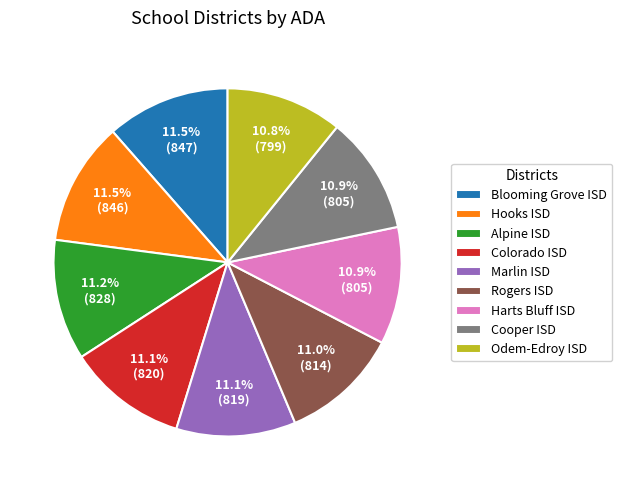

Approximately how many times larger is the value at Odem-Edroy ISD compared to Alpine ISD?

1.0